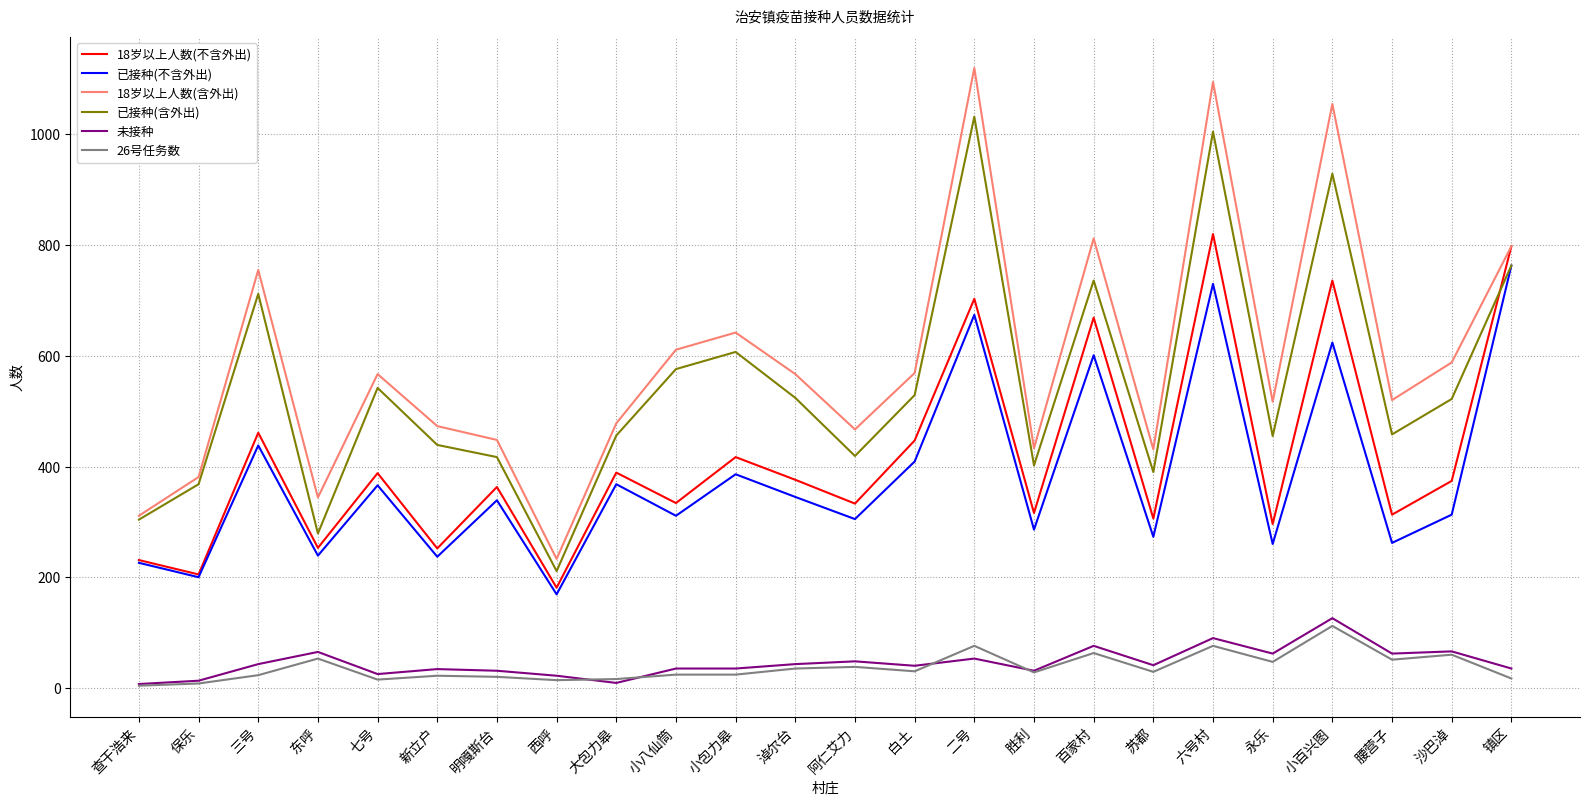

Which series has the largest range (max minus min)?

18岁以上人数(含外出)